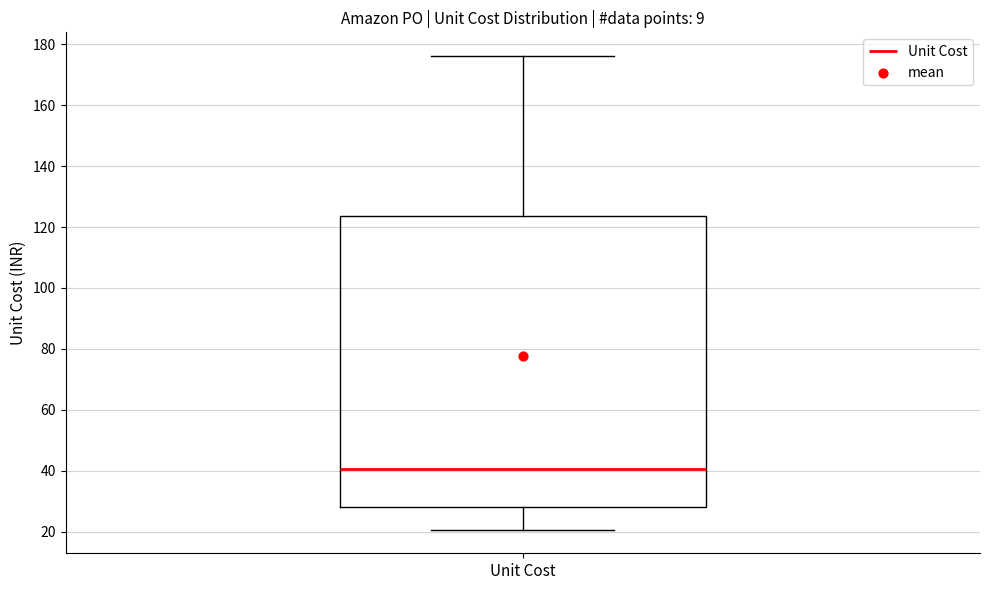

Transcribe this box plot: give where the median line is, the range the box spans, and where the two whiskers end, as read against the y-axis. The values are not printed on the chart, so give them approximately, as read against the axis.

median 40, box 28 to 124, whiskers 20 to 176